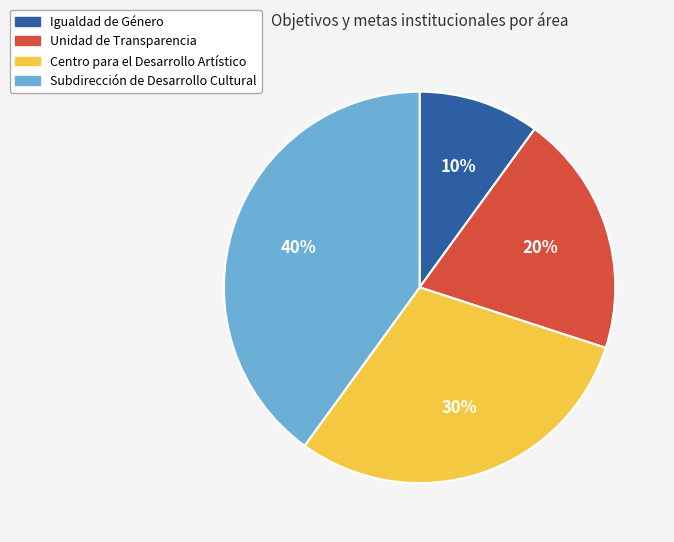

How many slices are in this pie chart?

4